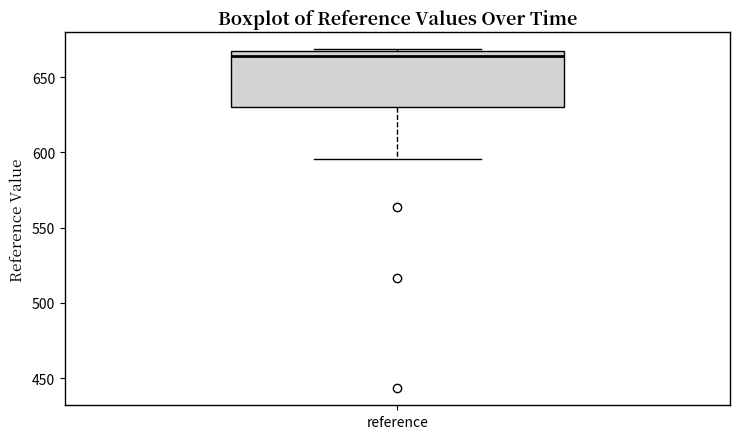

Where is the upper edge of the box for reference on the y-axis? The values are not printed on the chart, so give them approximately, as read against the axis.

670